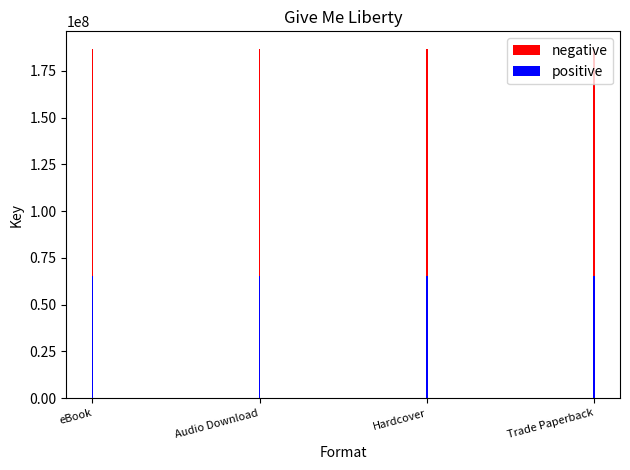

What are all the series names shown in the legend?

negative, positive